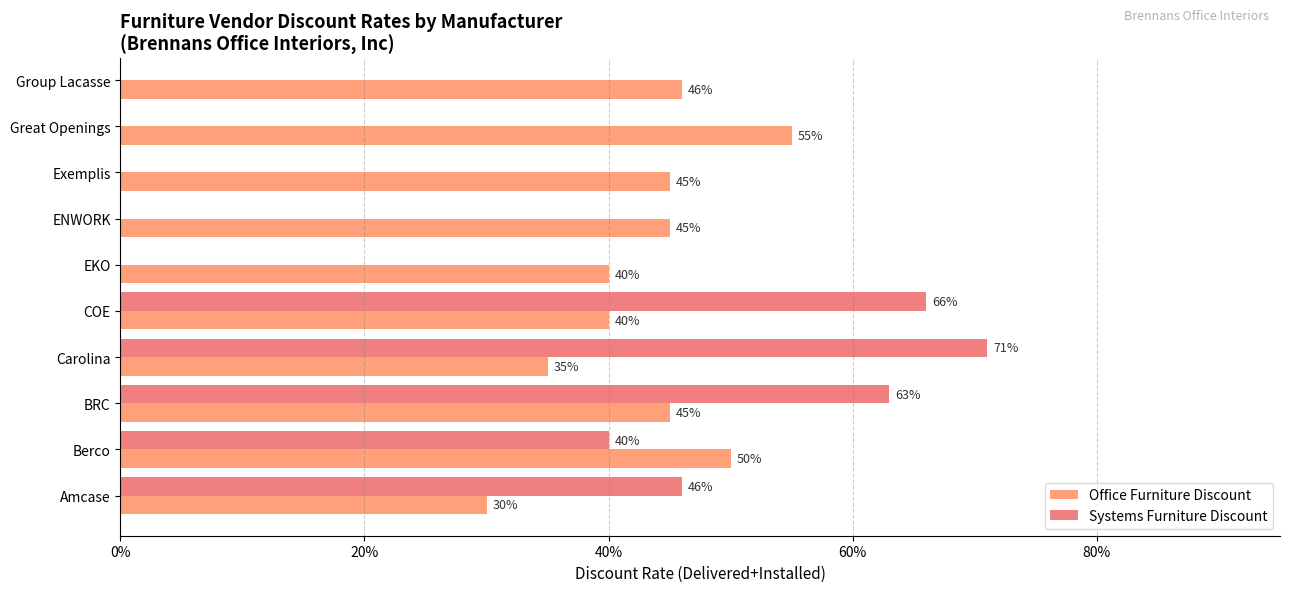

What is the maximum value for Office Furniture Discount?

0.6